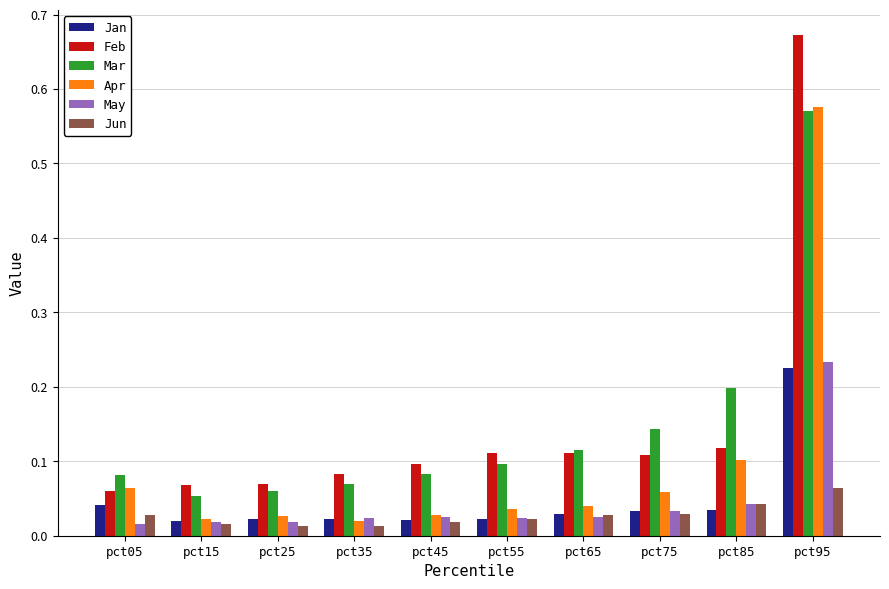

How many groups of bars are there?

10